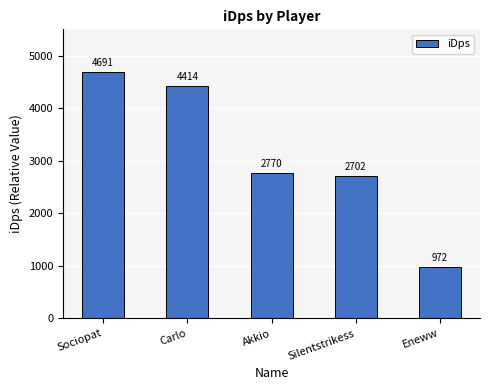

What is the sum of the values at Silentstrikess and Eneww?

3674.4